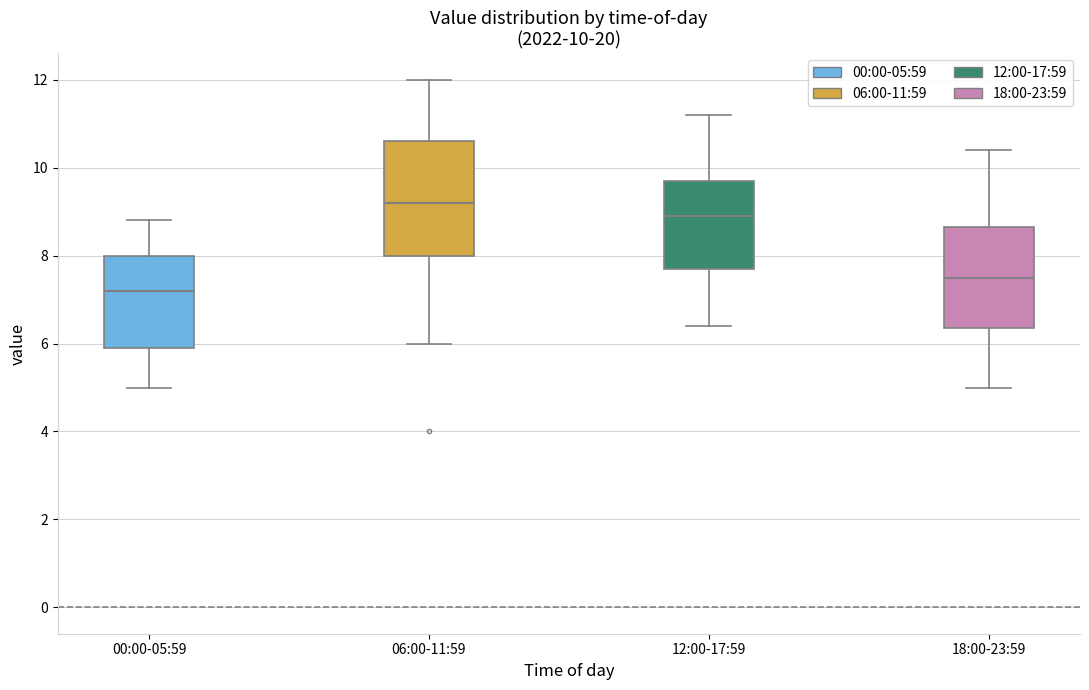

Comparing the boxes themselves (not the whiskers), which one is the tallest?

06:00-11:59